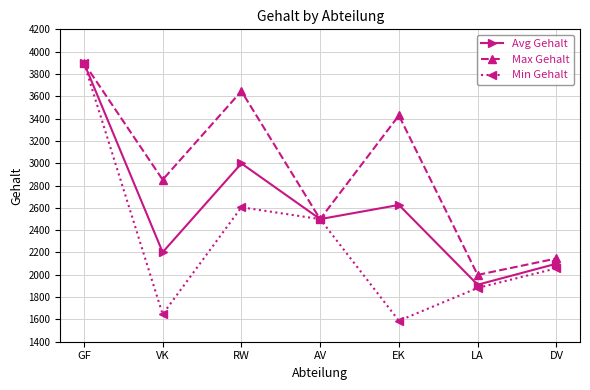

What is the highest value of the Min Gehalt series?

3900